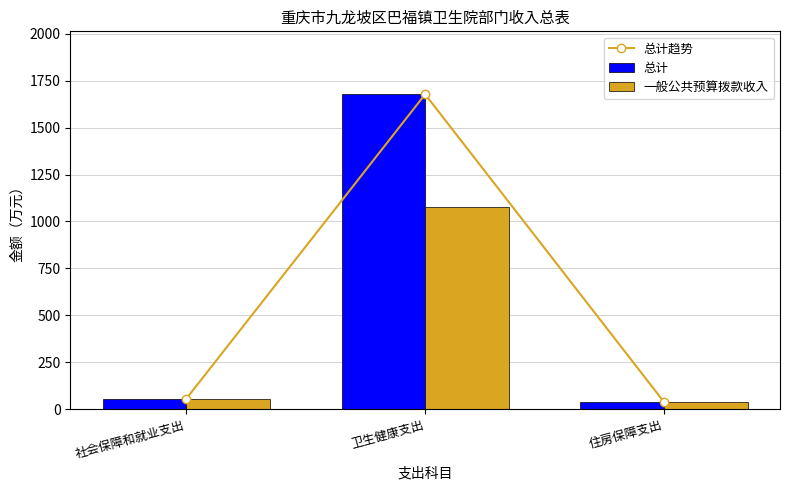

Where is 一般公共预算拨款收入 nearest to the value 557?

社会保障和就业支出